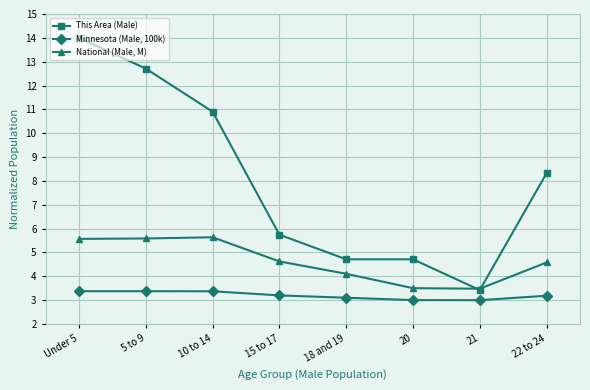

What are all the series names shown in the legend?

This Area (Male), Minnesota (Male, 100k), National (Male, M)